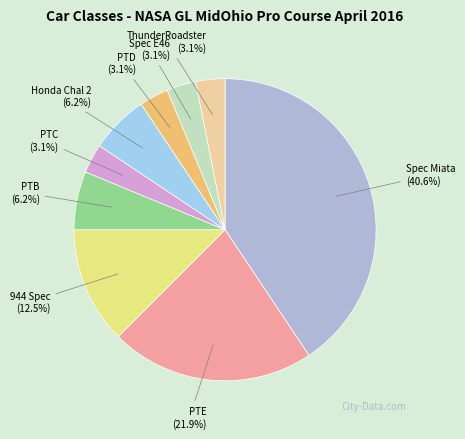

The PTD slice represents 3% of the pie. True or false?

True